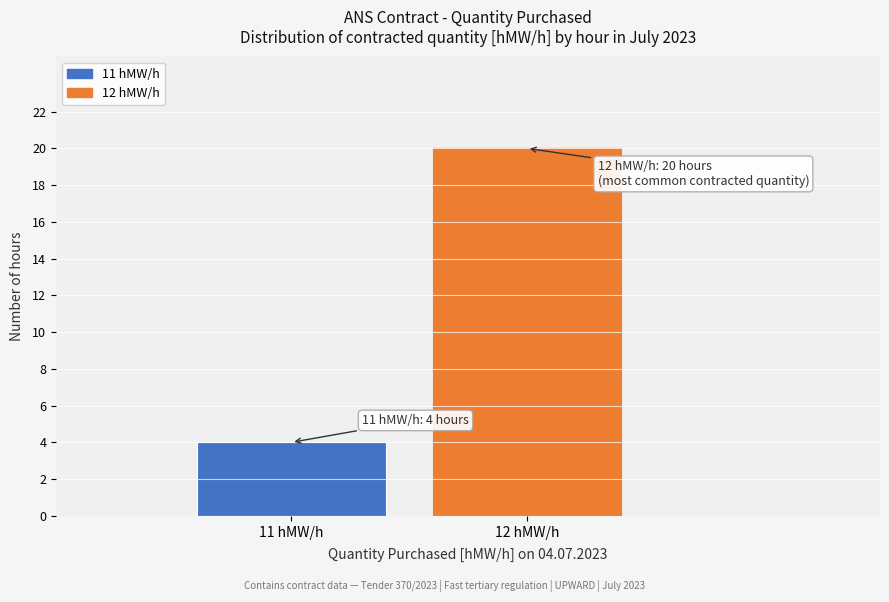

Reading left to right, what are all the values shown in this chart?

11 hMW/h=4	12 hMW/h=20